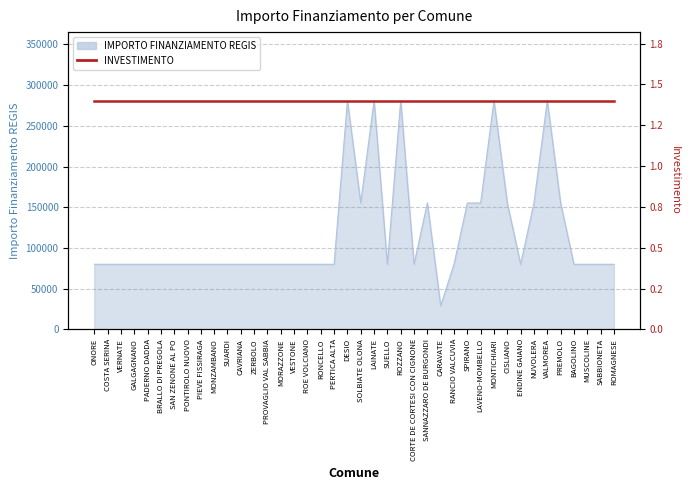

How many data points does each series have?

40